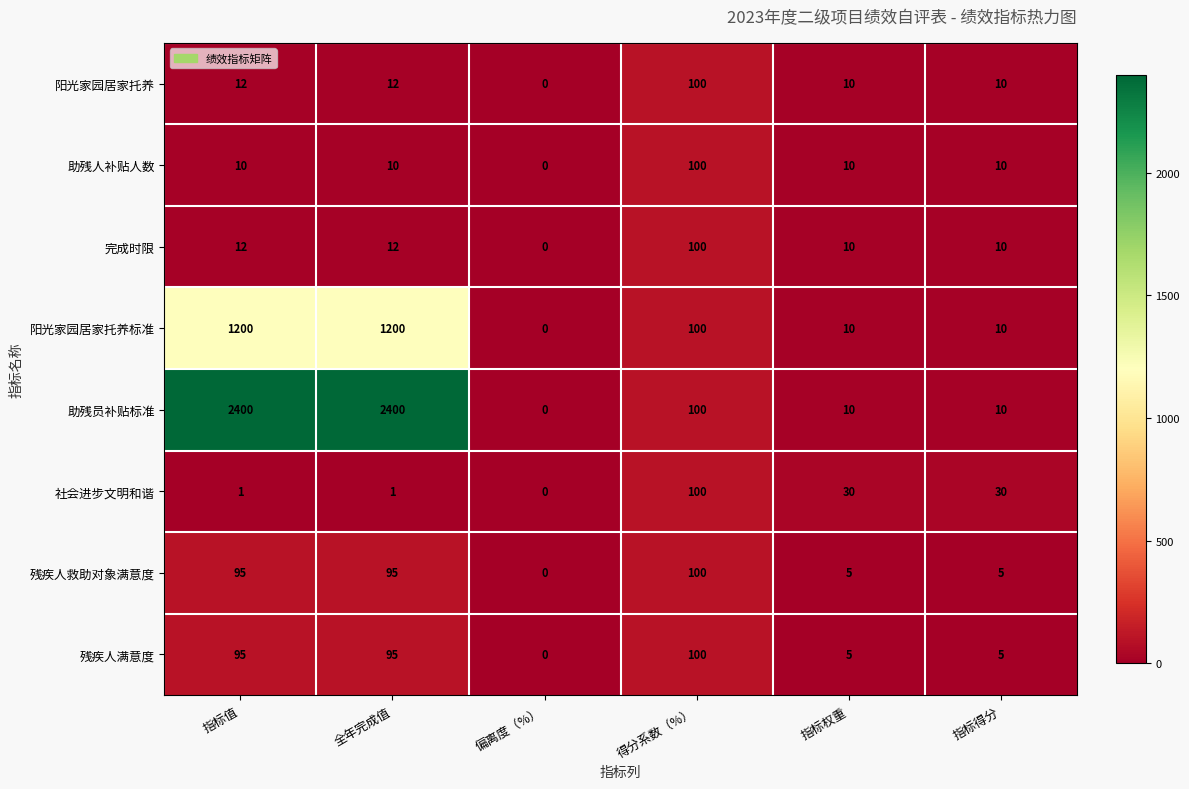

What is the difference between the 残疾人救助对象满意度 values at 指标值 and 得分系数（%）?

5